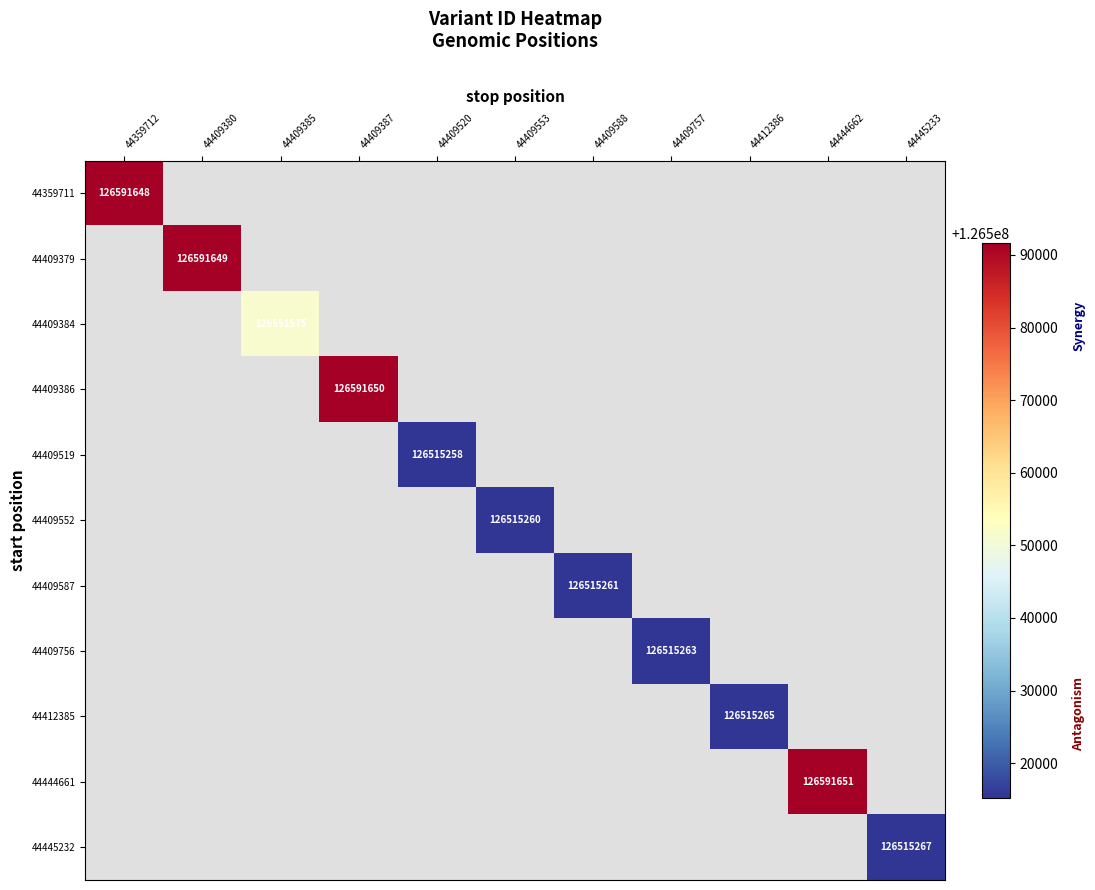

How many values in 44412385 are above zero?

1